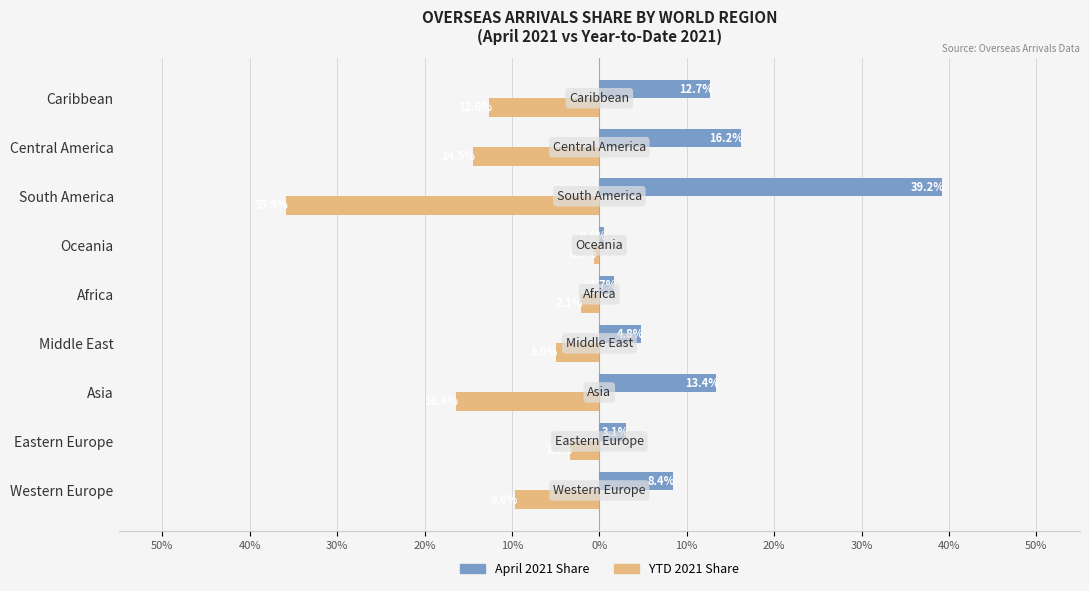

What are all the series names shown in the legend?

April 2021 Share, YTD 2021 Share